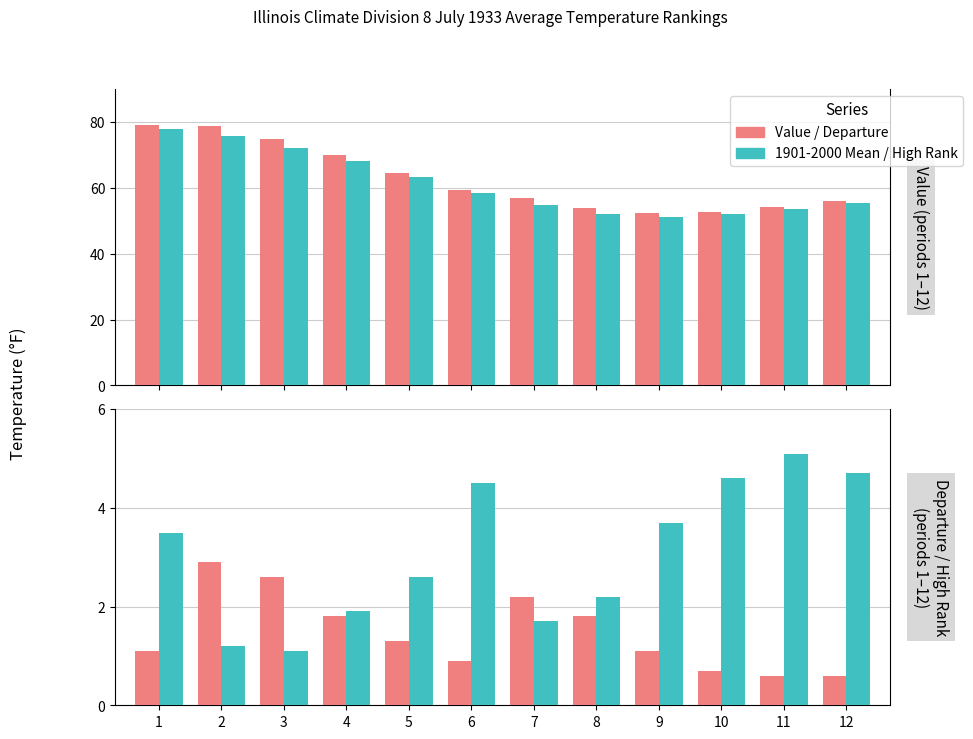

True or false: Value has a value of 13.7 at 5.

False